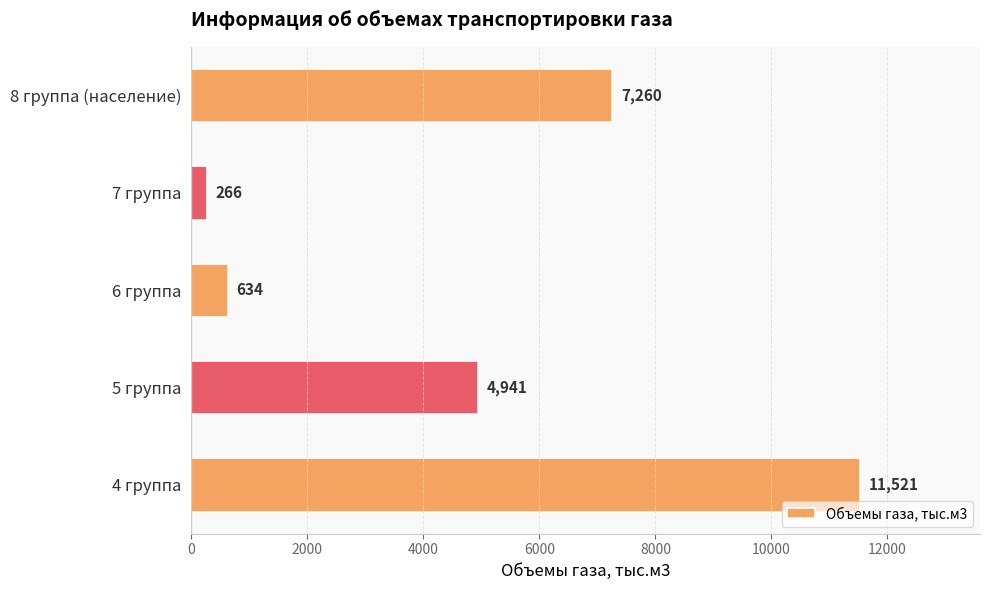

What is the difference between the maximum and minimum values?

11255